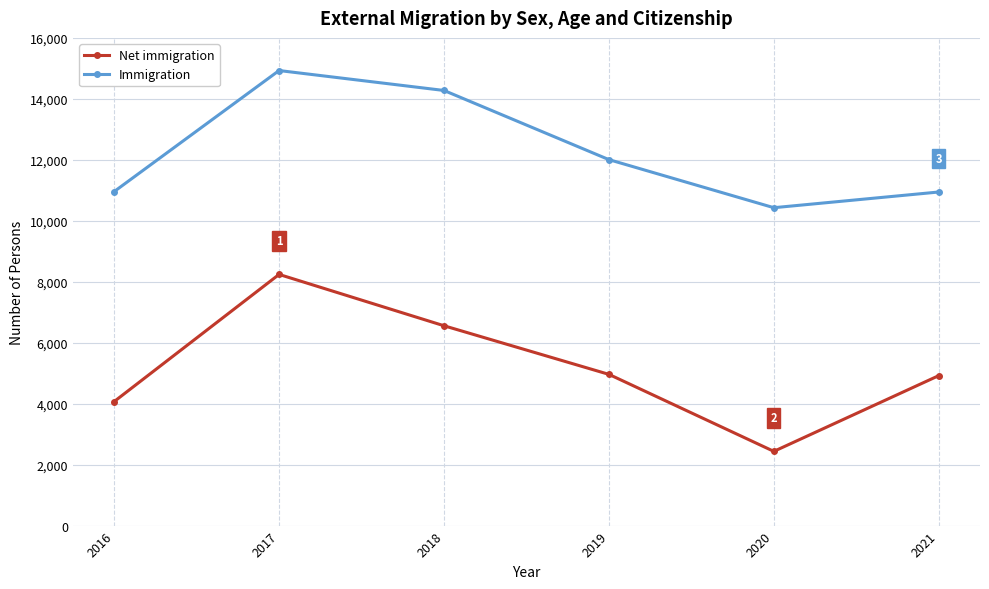

What is the greatest value displayed?

14929